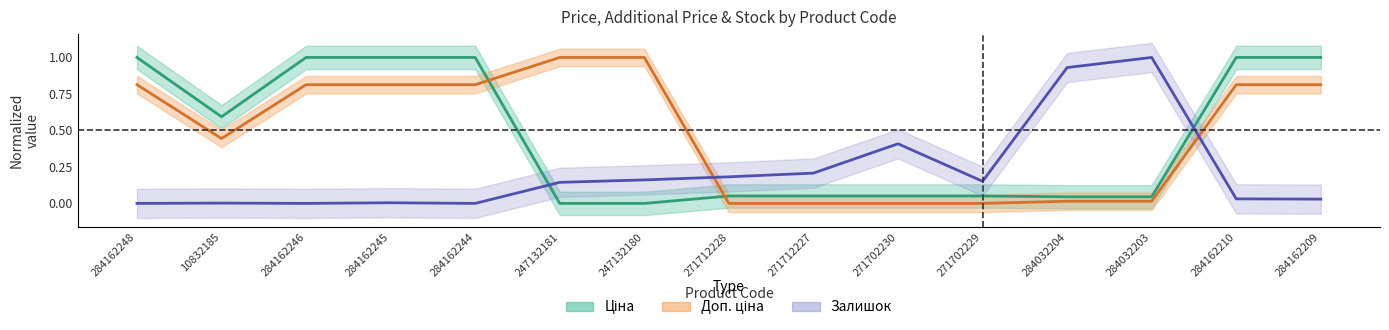

How many series are shown in this chart?

3